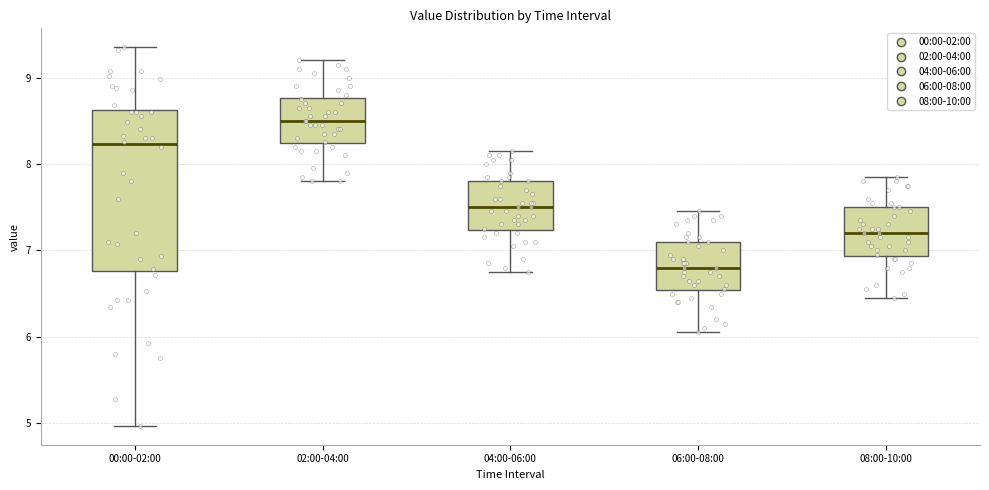

Reading left to right, transcribe this box plot: for each box, give where its median line is, the range the box spans, and where its two whiskers end, as read against the y-axis. The values are not printed on the chart, so give them approximately, as read against the axis.

00:00-02:00: median 8.2, box 6.8 to 8.6, whiskers 5.0 to 9.4
02:00-04:00: median 8.5, box 8.2 to 8.8, whiskers 7.8 to 9.2
04:00-06:00: median 7.5, box 7.2 to 7.8, whiskers 6.8 to 8.2
06:00-08:00: median 6.8, box 6.5 to 7.1, whiskers 6.1 to 7.5
08:00-10:00: median 7.2, box 6.9 to 7.5, whiskers 6.5 to 7.9